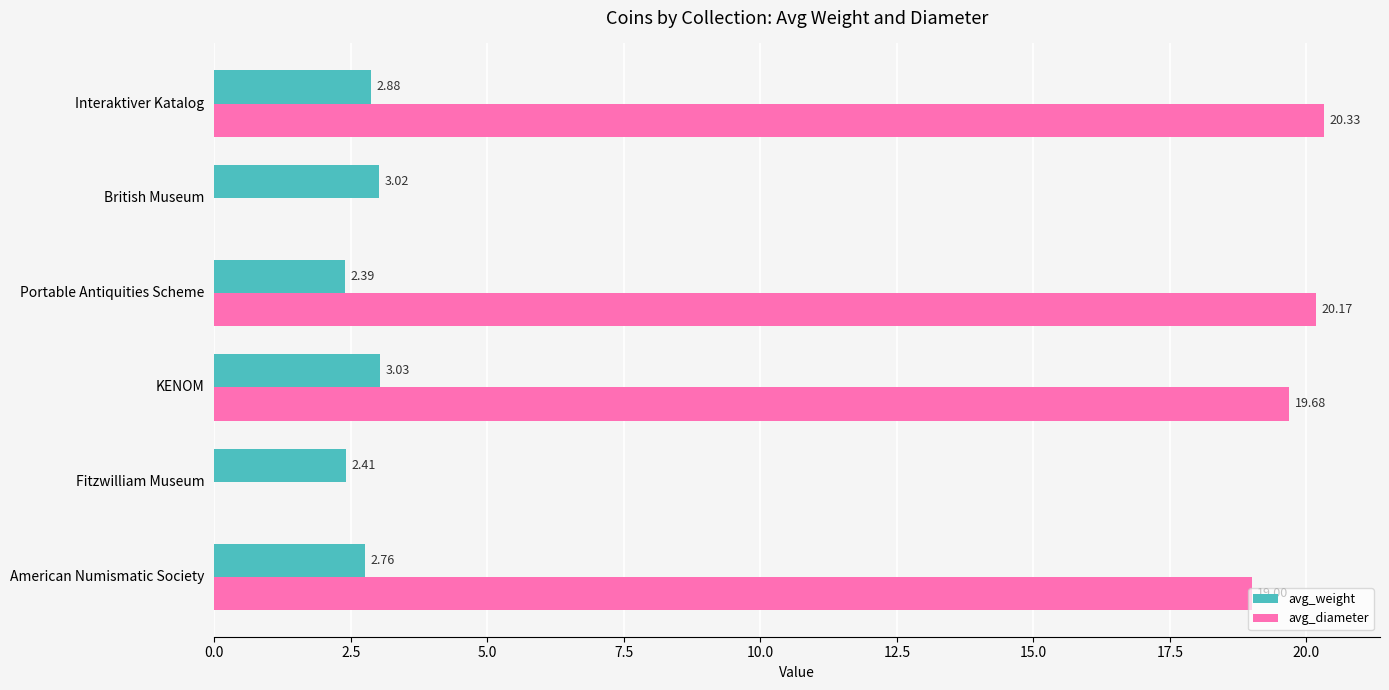

At which category is the sum across all series the highest?

Interaktiver Katalog